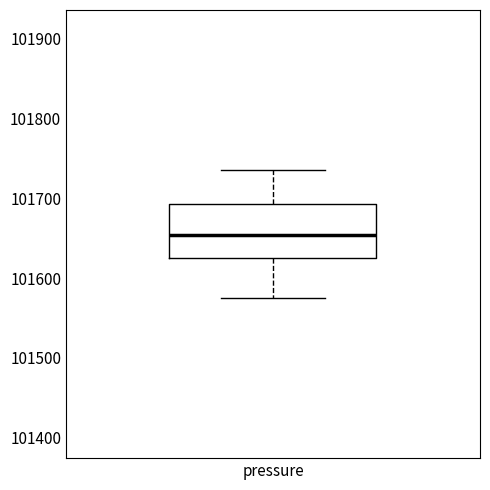

Transcribe this box plot: give where the median line is, the range the box spans, and where the two whiskers end, as read against the y-axis. The values are not printed on the chart, so give them approximately, as read against the axis.

median 101650, box 101630 to 101690, whiskers 101570 to 101740